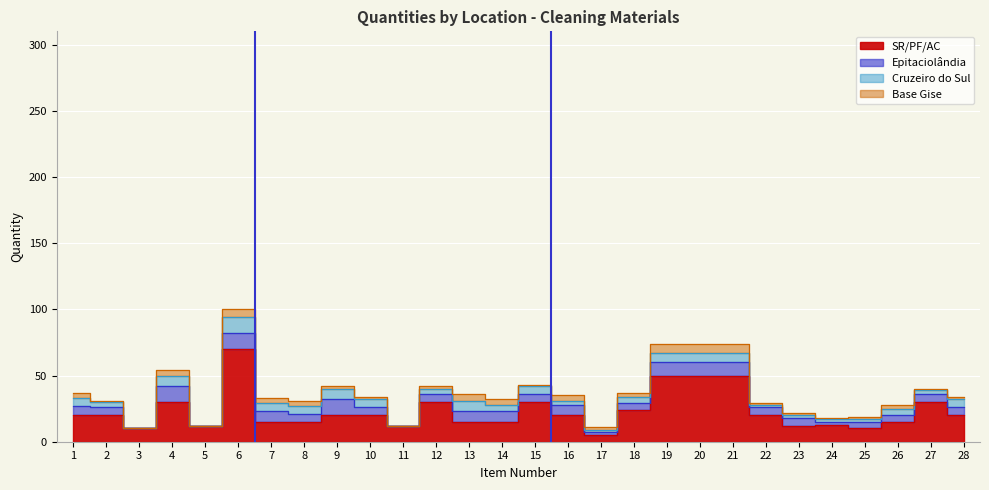

What is the average value of the Cruzeiro do Sul series?

5